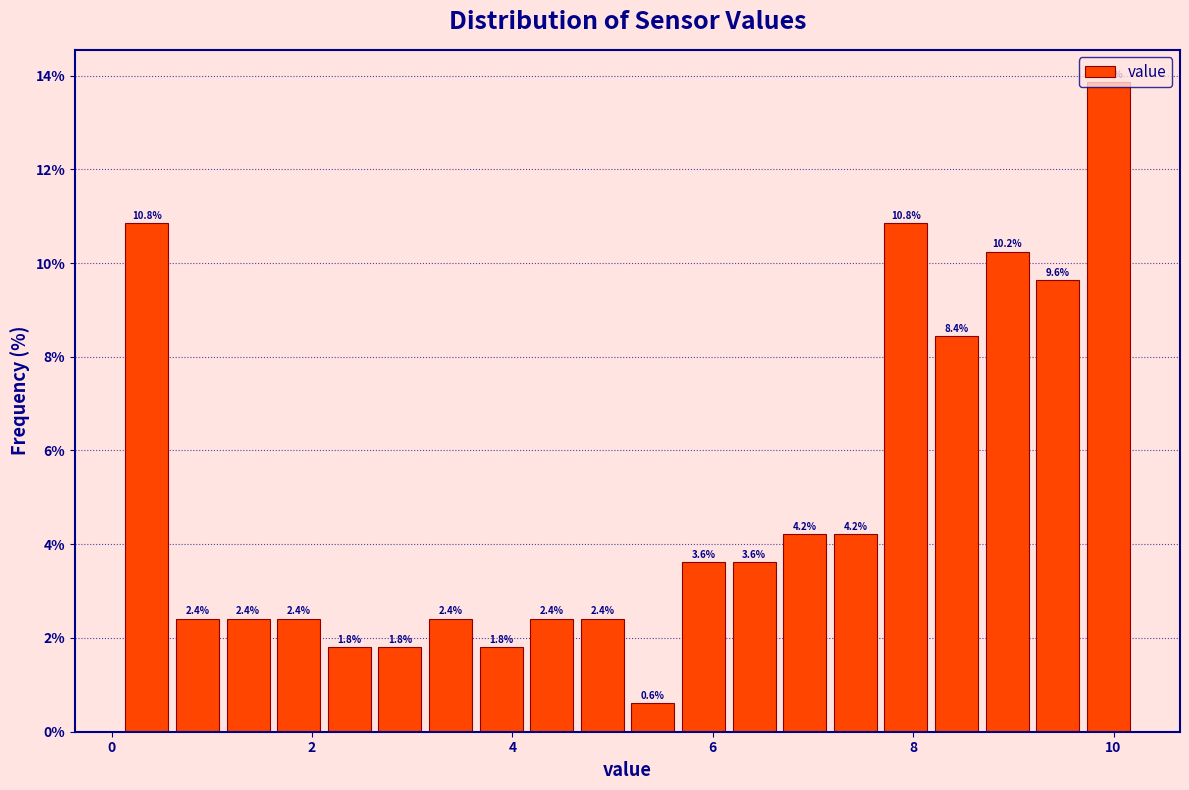

Around what value on the x-axis is the tallest bar? Give the approximate position of its centre, as read against the axis.

10.0